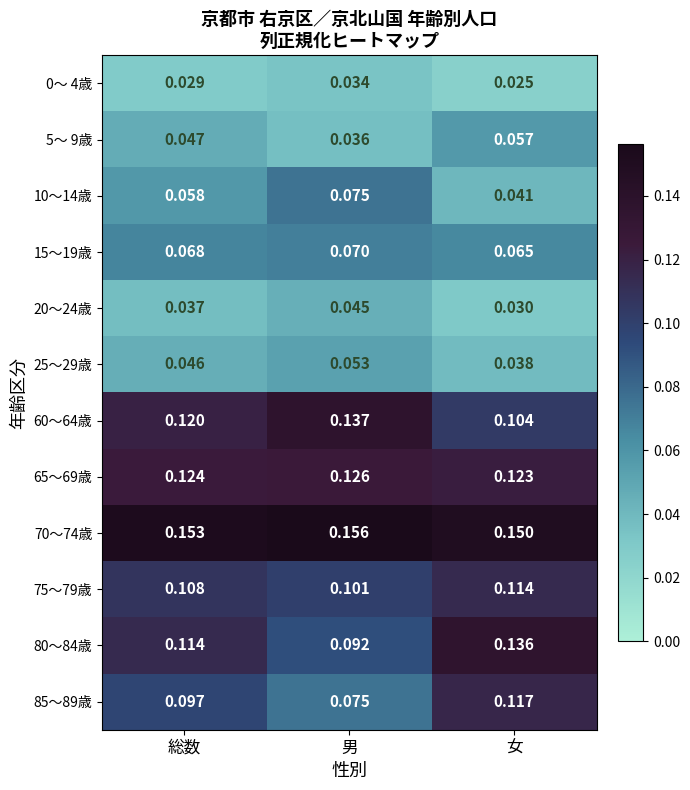

At how many categories does at least one series exceed 0?

3